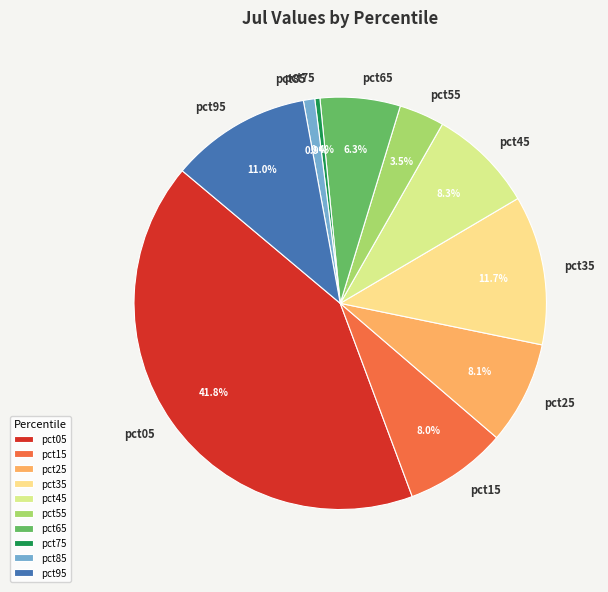

Is it true that pct95 is 11% of the pie?

True